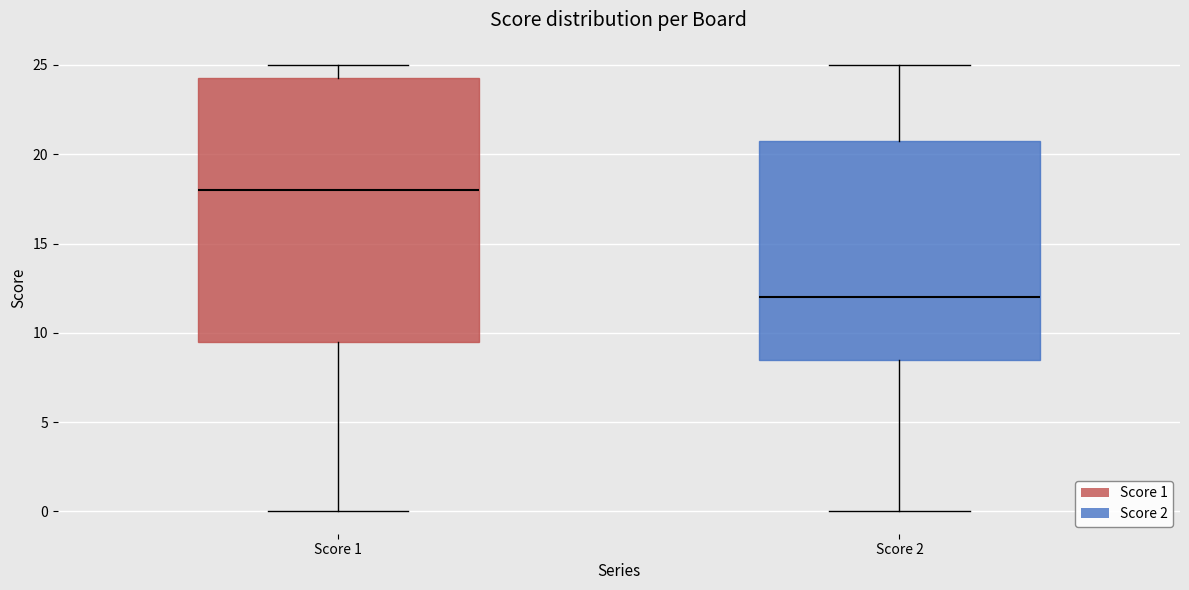

Reading left to right, read every box against the y-axis: the position of its median line, the range the box covers, and the ends of its whiskers. The values are not printed on the chart, so give them approximately, as read against the axis.

Score 1: median 18.0, box 9.5 to 24.5, whiskers 0.0 to 25.0
Score 2: median 12.0, box 8.5 to 21.0, whiskers 0.0 to 25.0